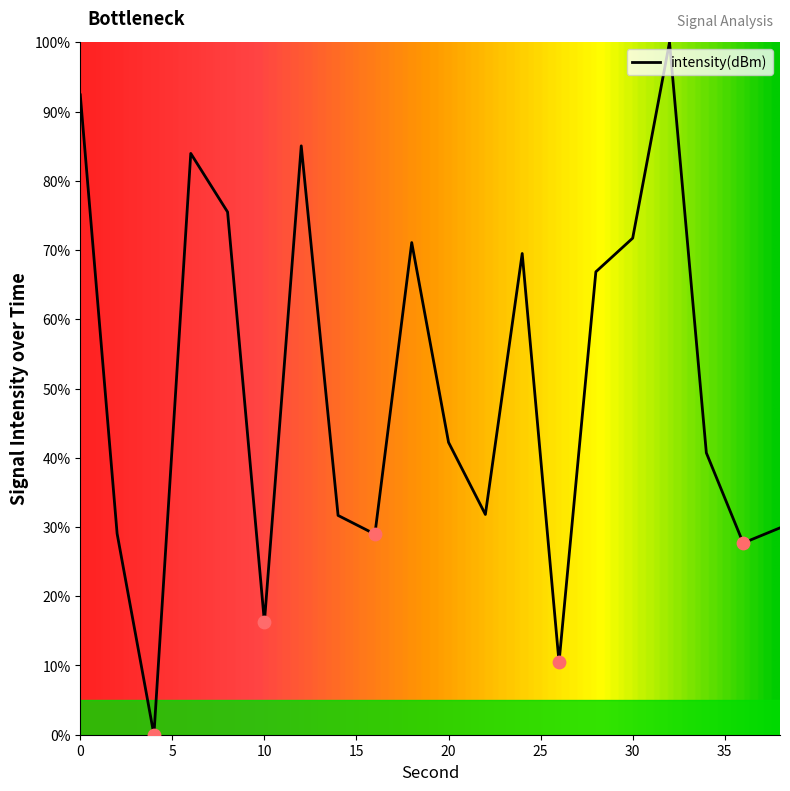

What is the difference between the maximum and minimum values?

100.0